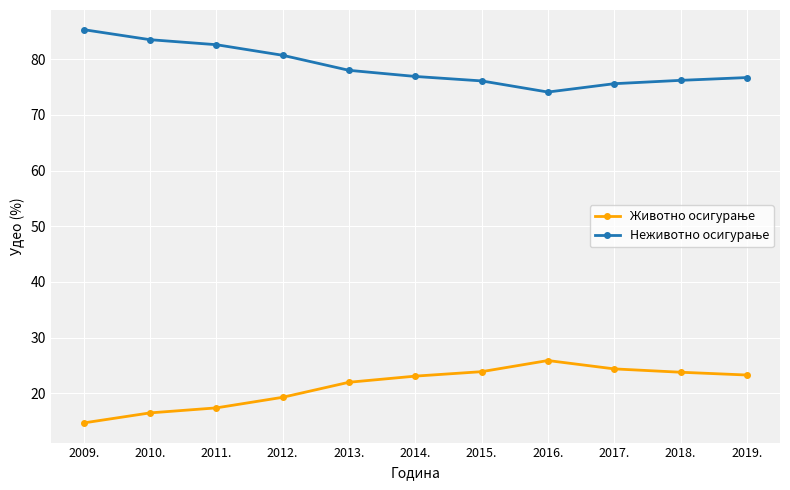

What is the spread (max minus min) of values at 2016.?

48.2